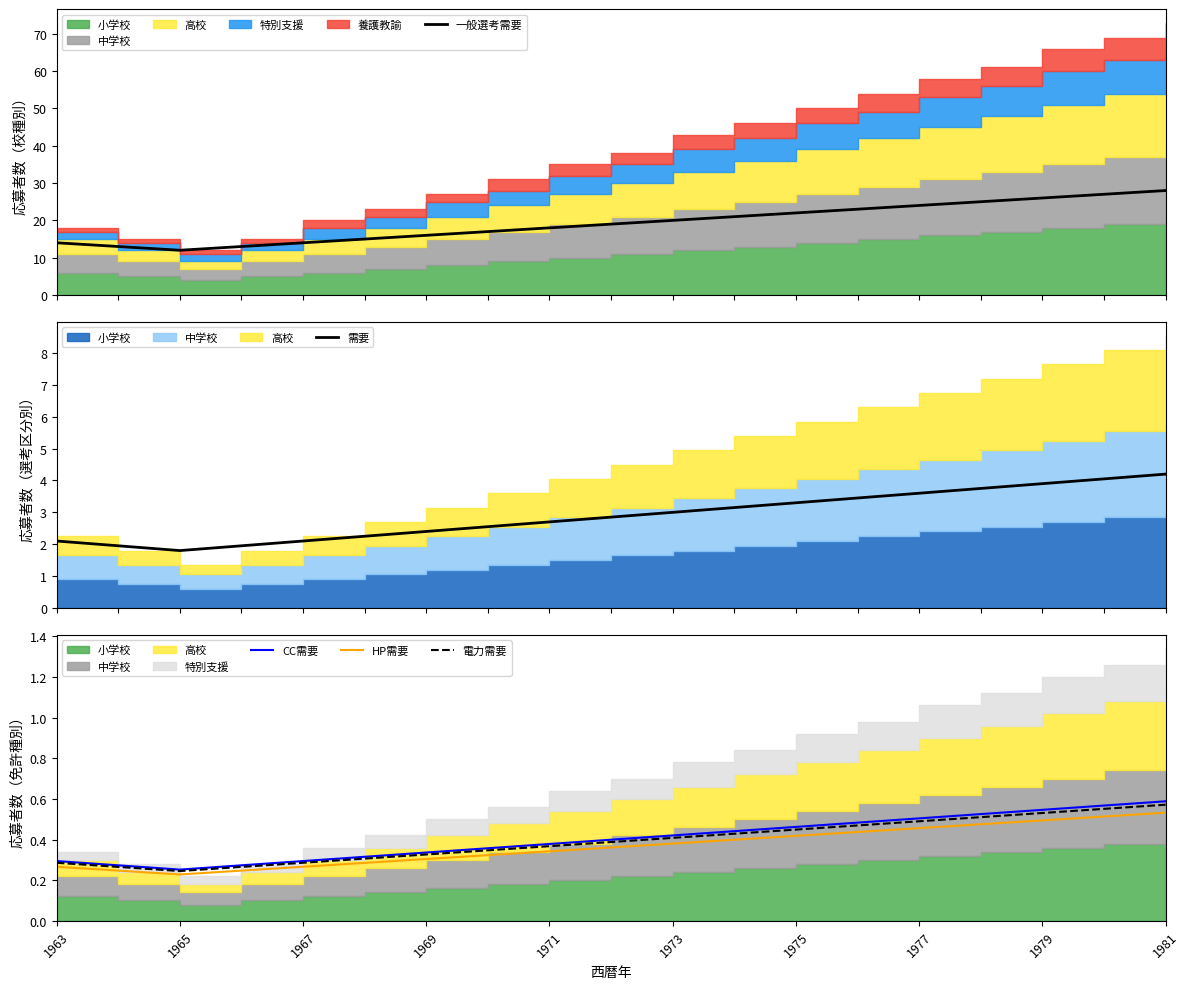

True or false: CC需要 has a value of 0.5 at 1967.

False